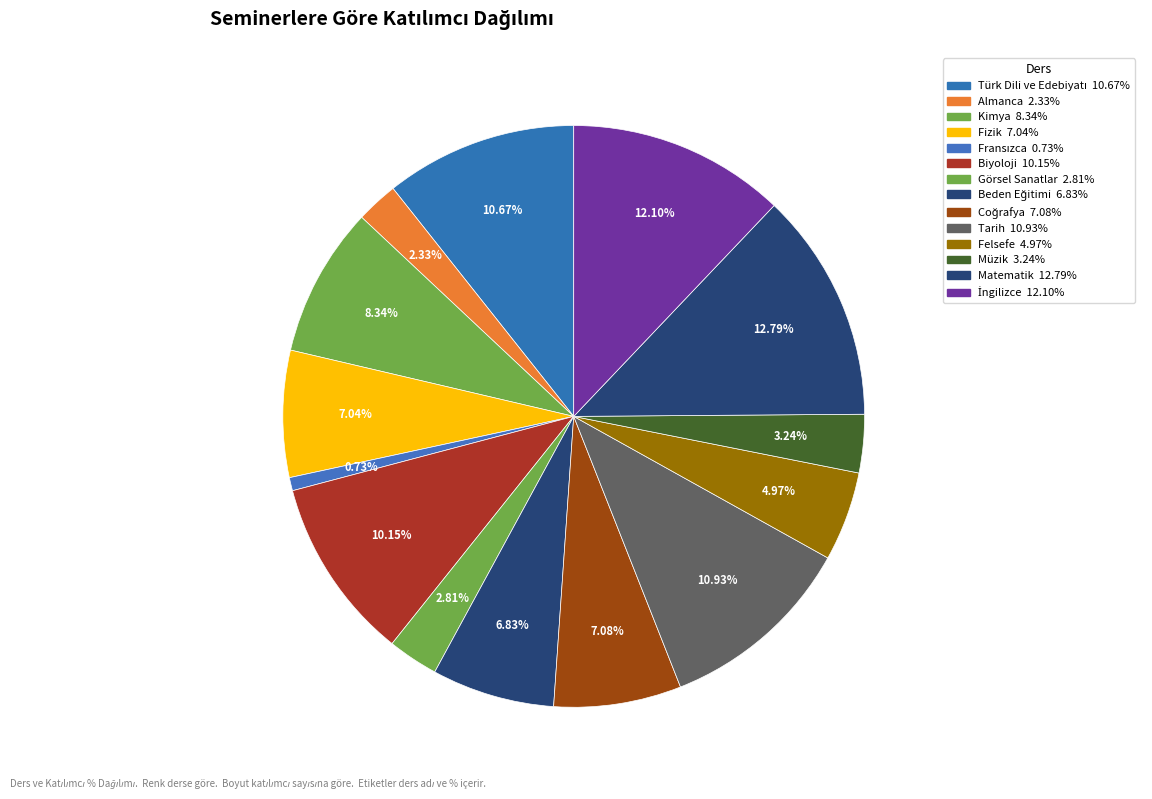

To the nearest percent, what is the difference between the Tarih and Beden Eğitimi slice percentages?

4%